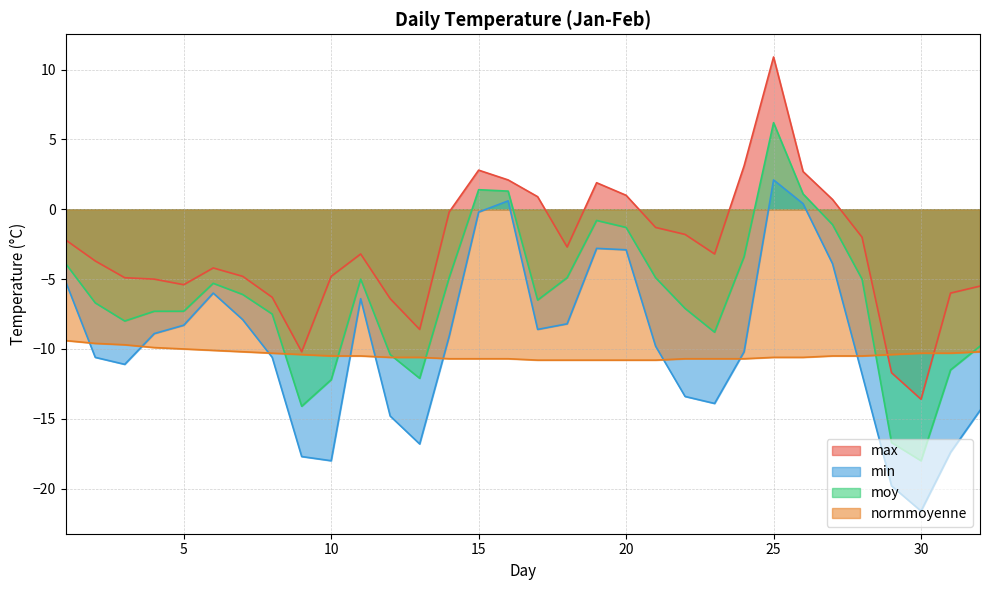

At which category does max reach its first local peak?

6